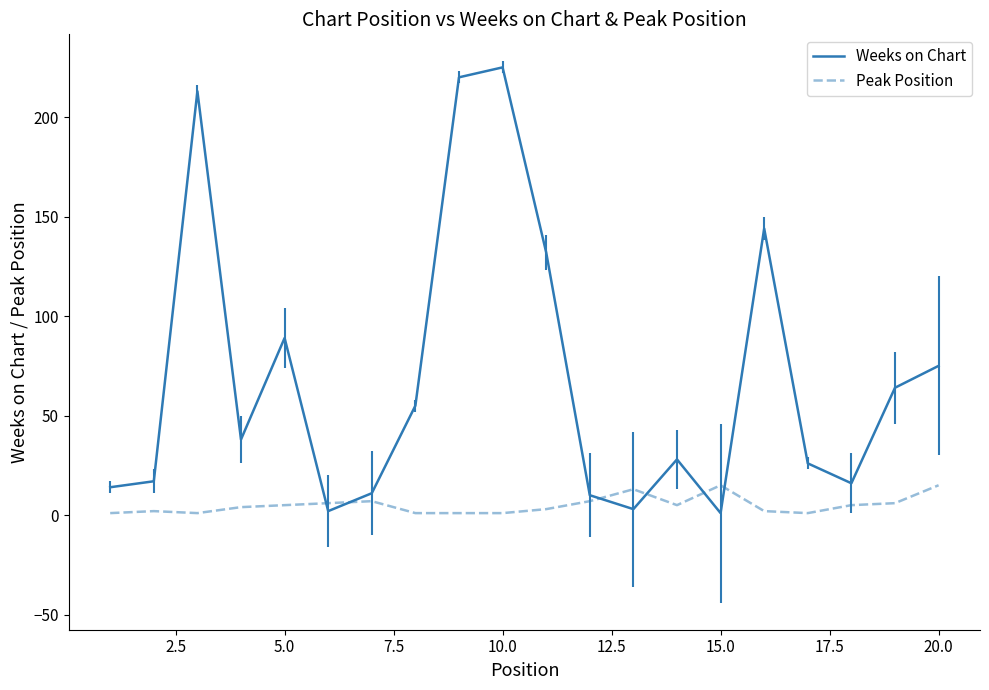

What is the difference between the maximum and minimum values in the Weeks on Chart series?

224